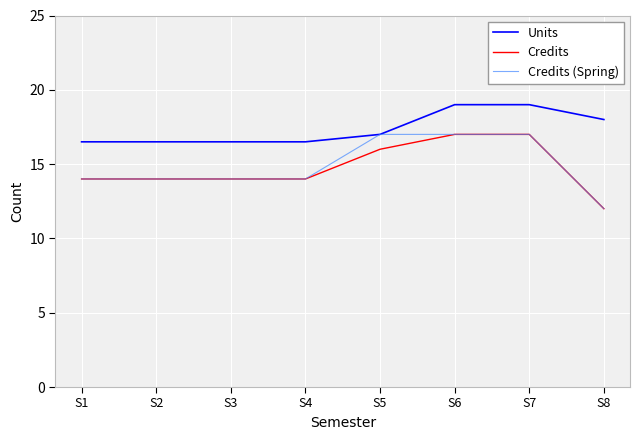

True or false: Credits and Units intersect in this chart.

False